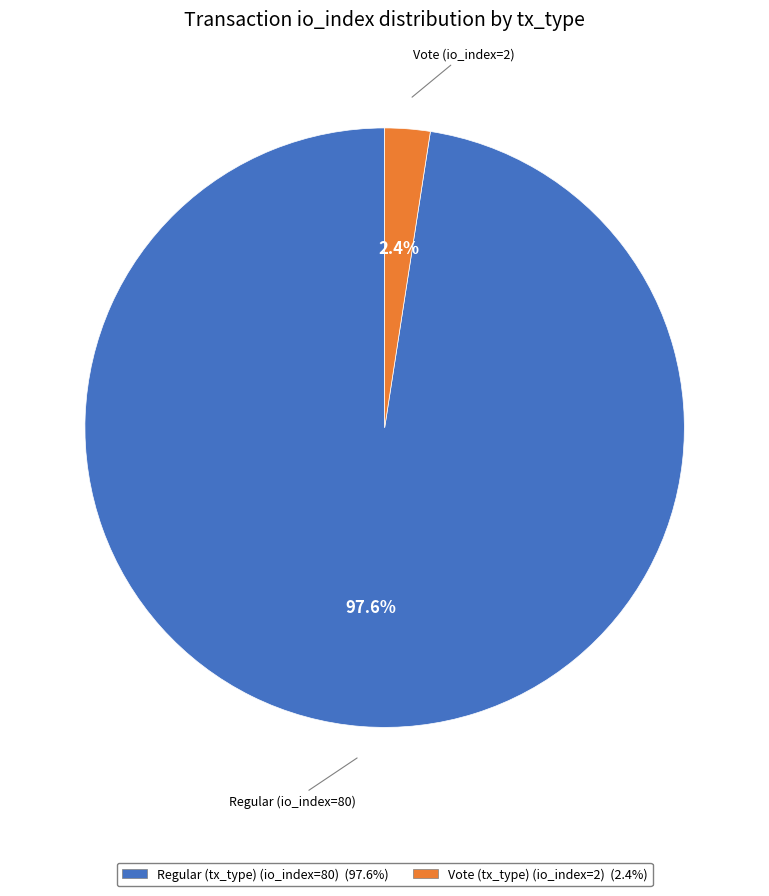

Count the number of slices in the pie.

2